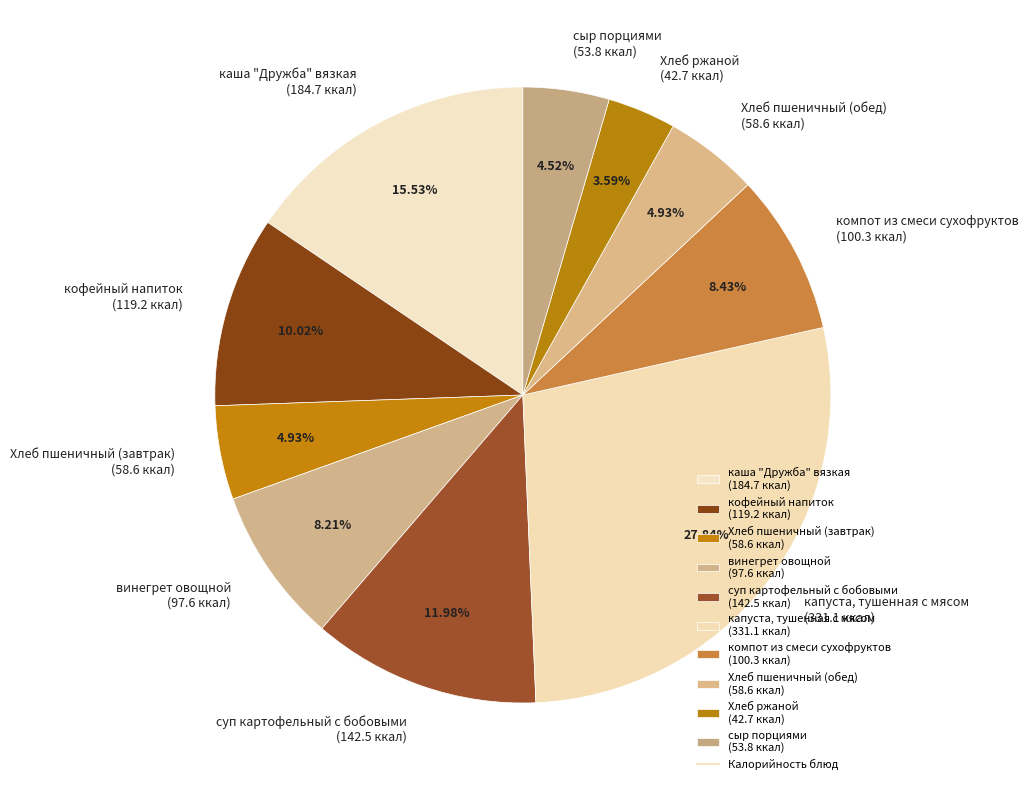

True or false: Хлеб пшеничный (обед) accounts for 5% of the total.

True